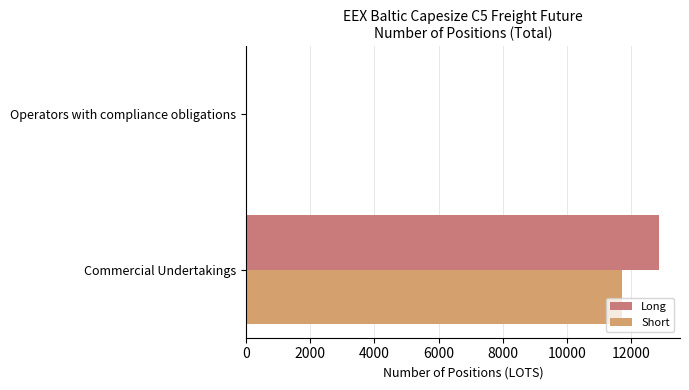

What are all the series names shown in the legend?

Long, Short